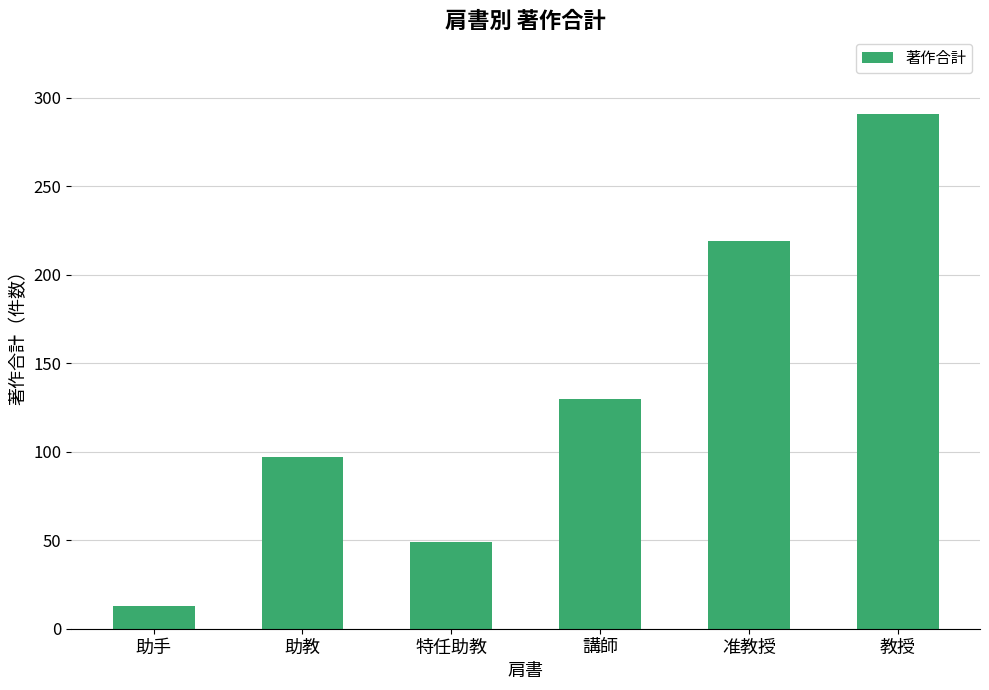

Approximately how many times larger is the value at 助教 compared to 教授?

0.3